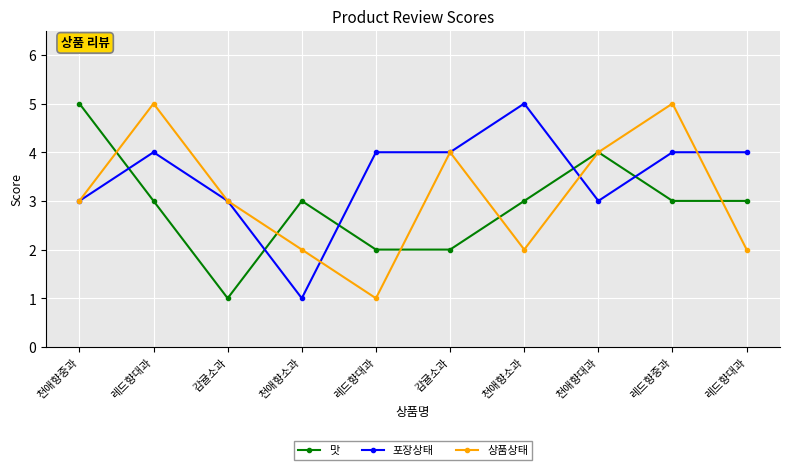

How many interior local peaks does the 맛 series have?

2